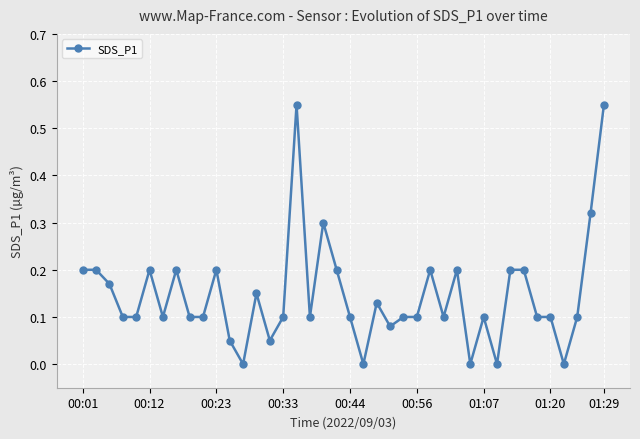

What is the sum of all values?

5.9